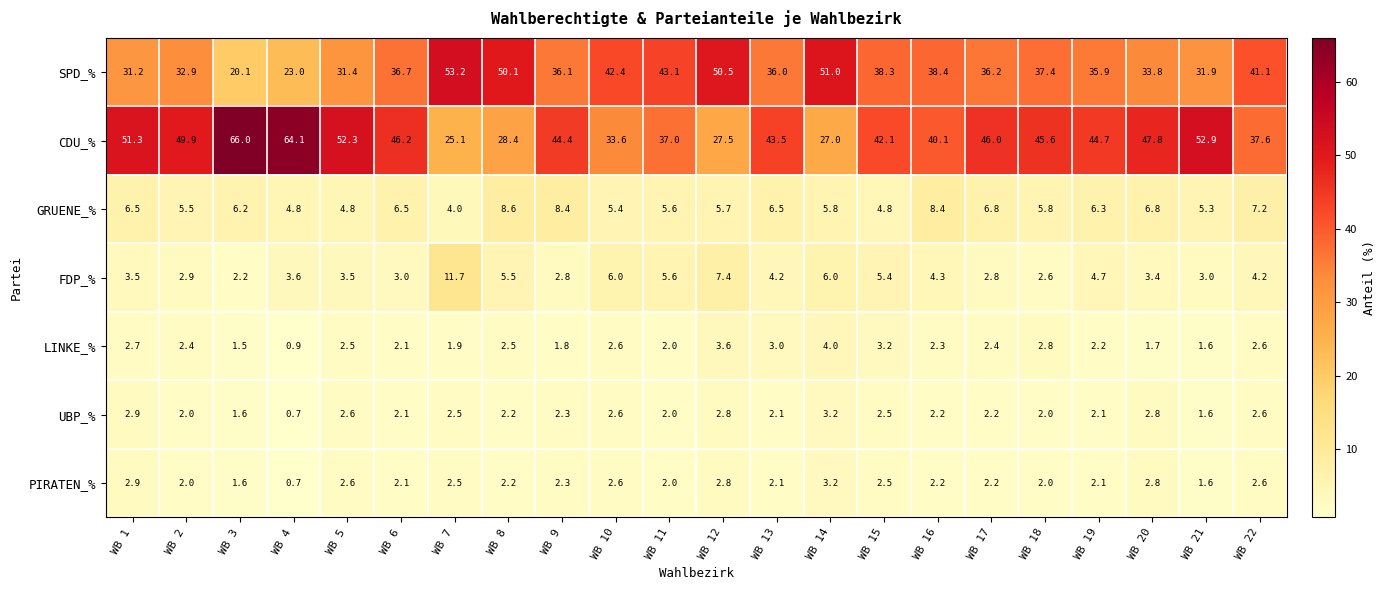

What is the difference between the maximum and minimum values in the PIRATEN_% series?

2.5